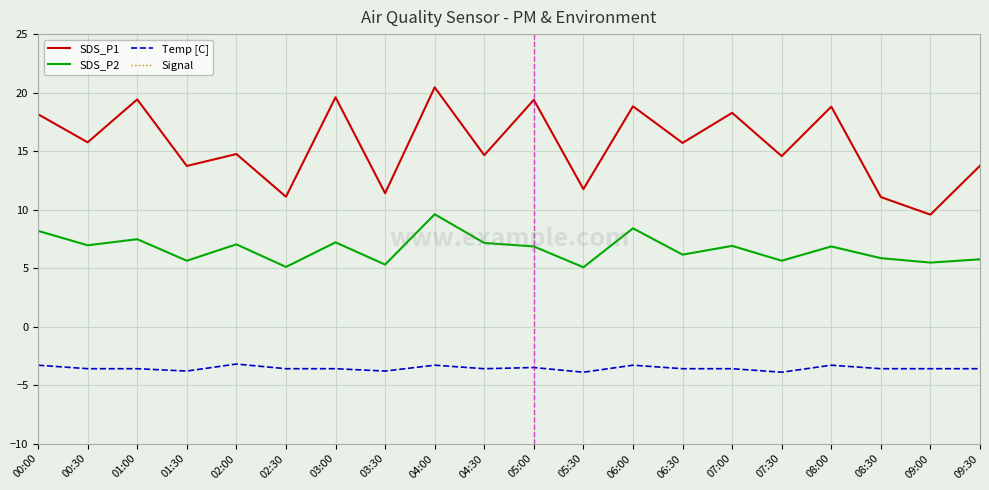

Rank the series by their maximum value, from lowest to highest.

Signal, Temp [C], SDS_P2, SDS_P1